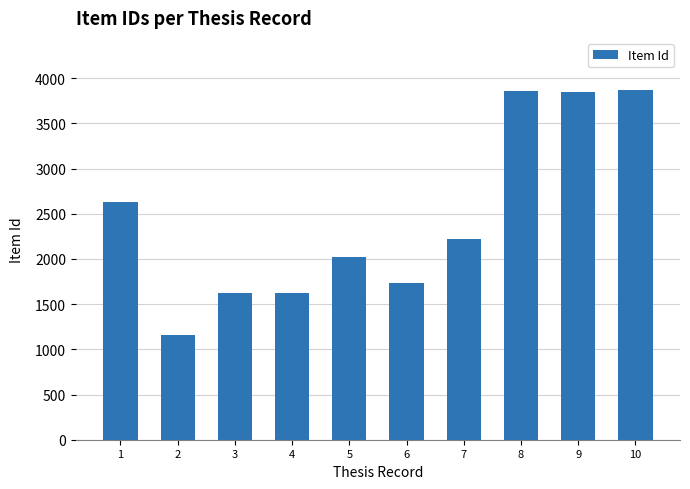

What is the value of the 10th bar from the left?

3865